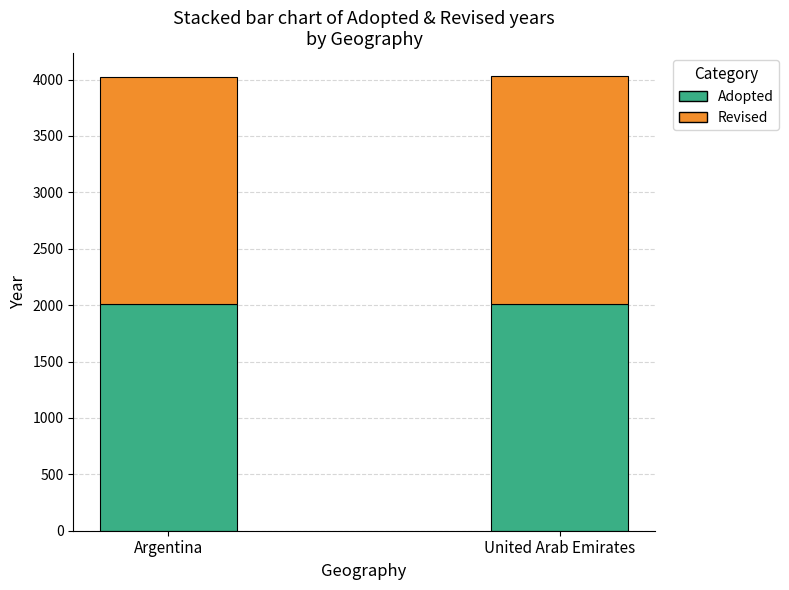

What is the average value of the Adopted series?

2011